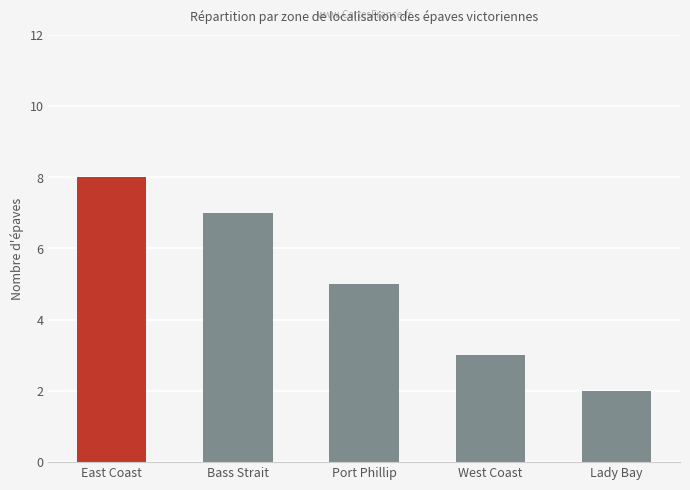

What is the change in value from Port Phillip to West Coast?

-2